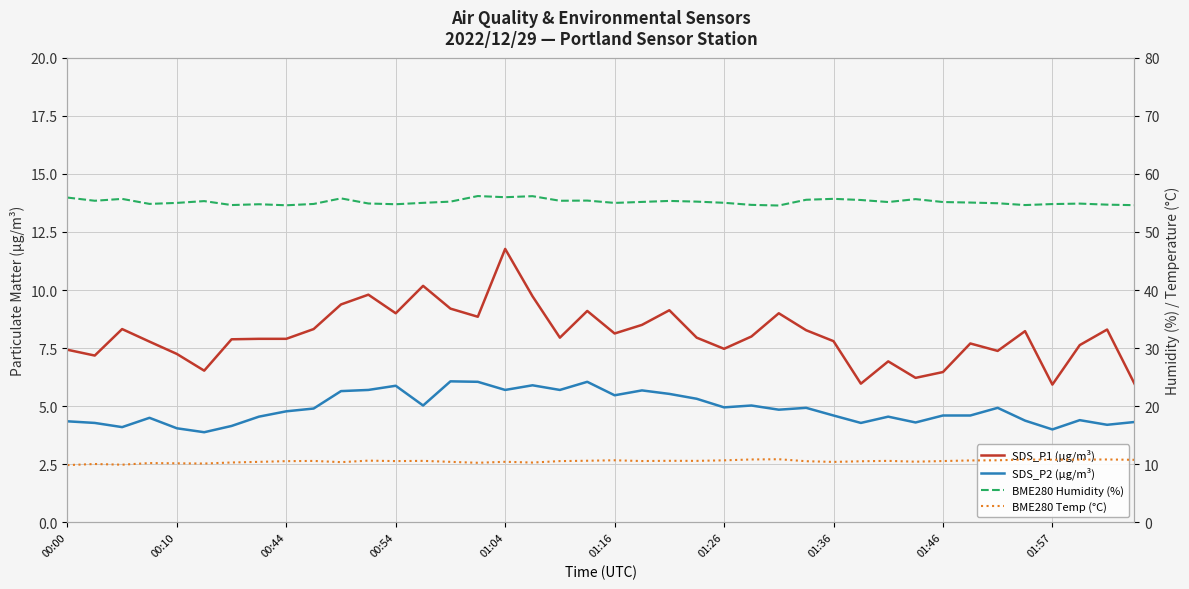

How many lines are shown in the chart?

4